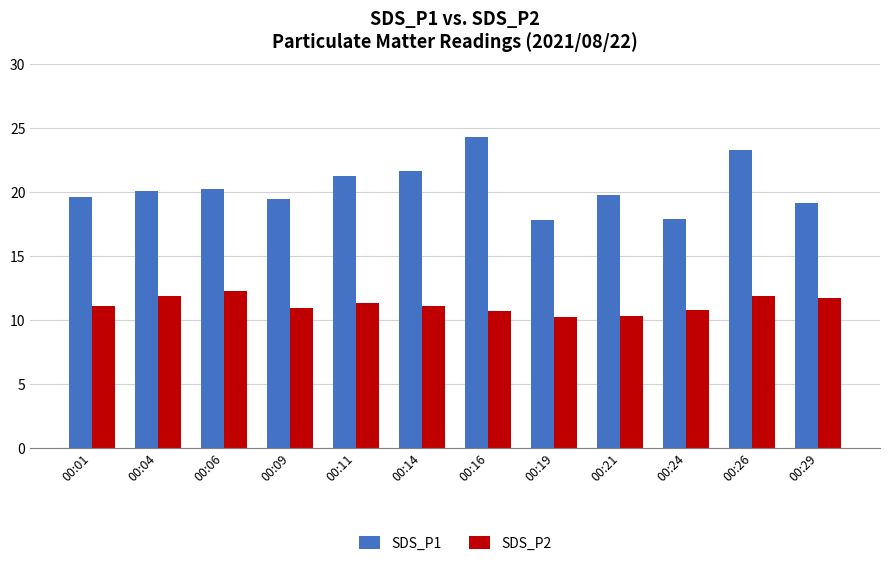

True or false: SDS_P1 has a value of 34.0 at 00:29.

False